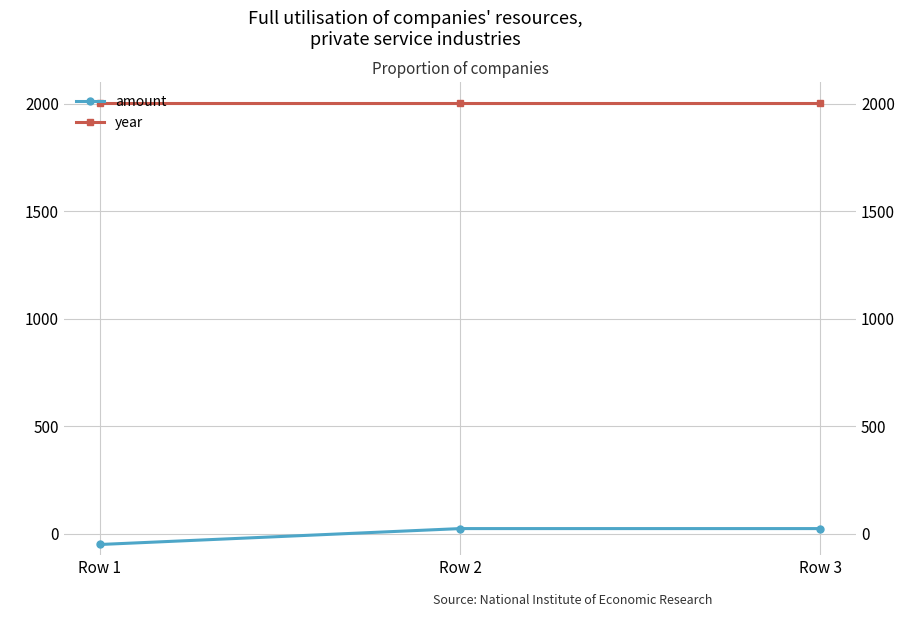

How many positive values does the amount series have?

2